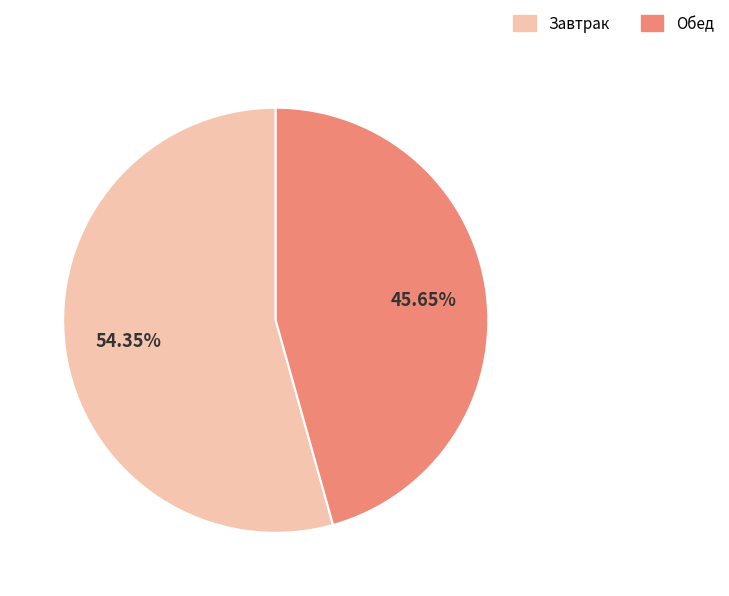

Is there any slice that represents more than half of the pie?

Yes